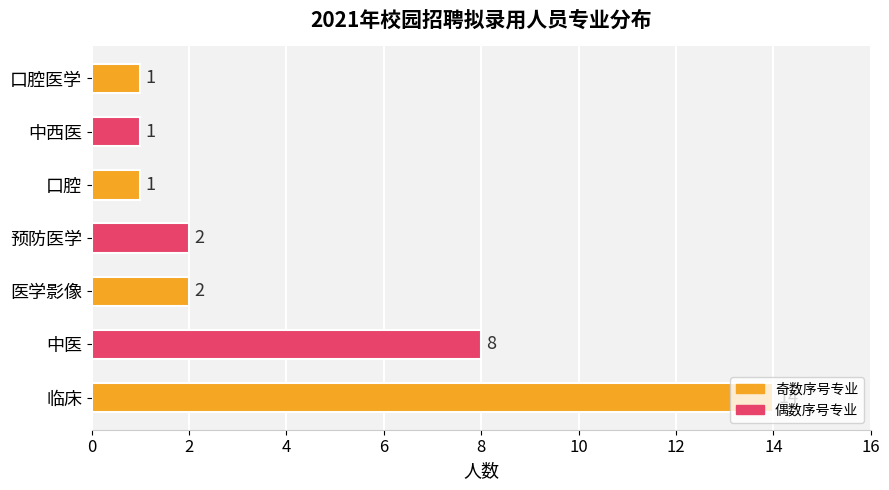

What is the difference between the second highest and minimum values?

7